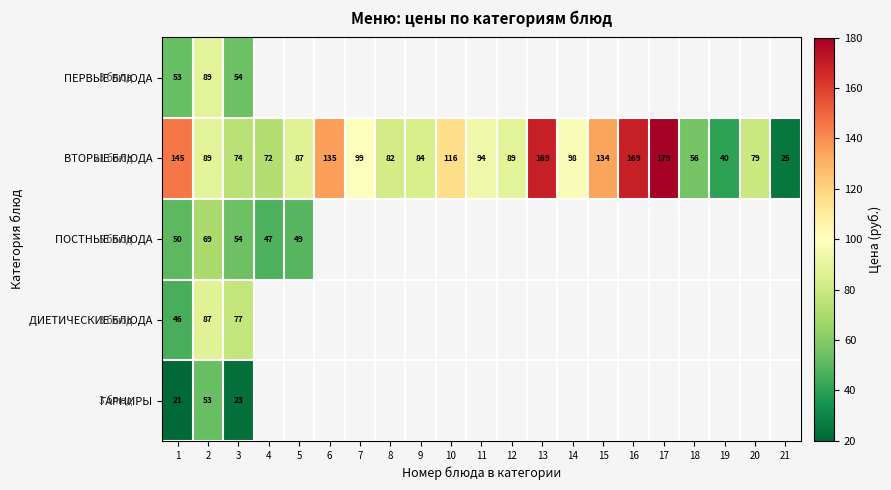

True or false: ГАРНИРЫ has a value of 16 at 3.

False